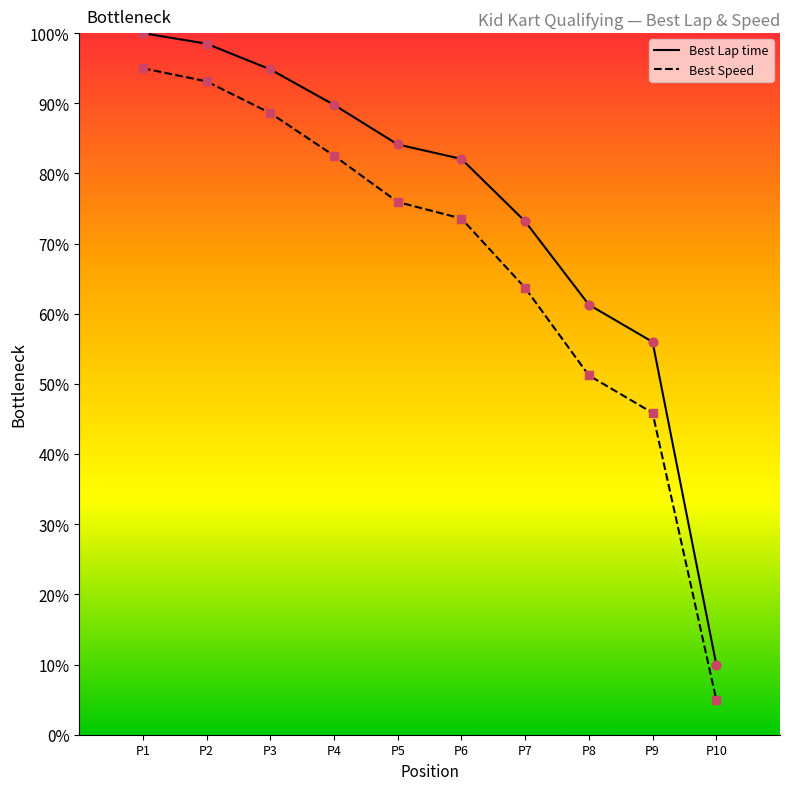

What is the total value across all series at P8?

112.5